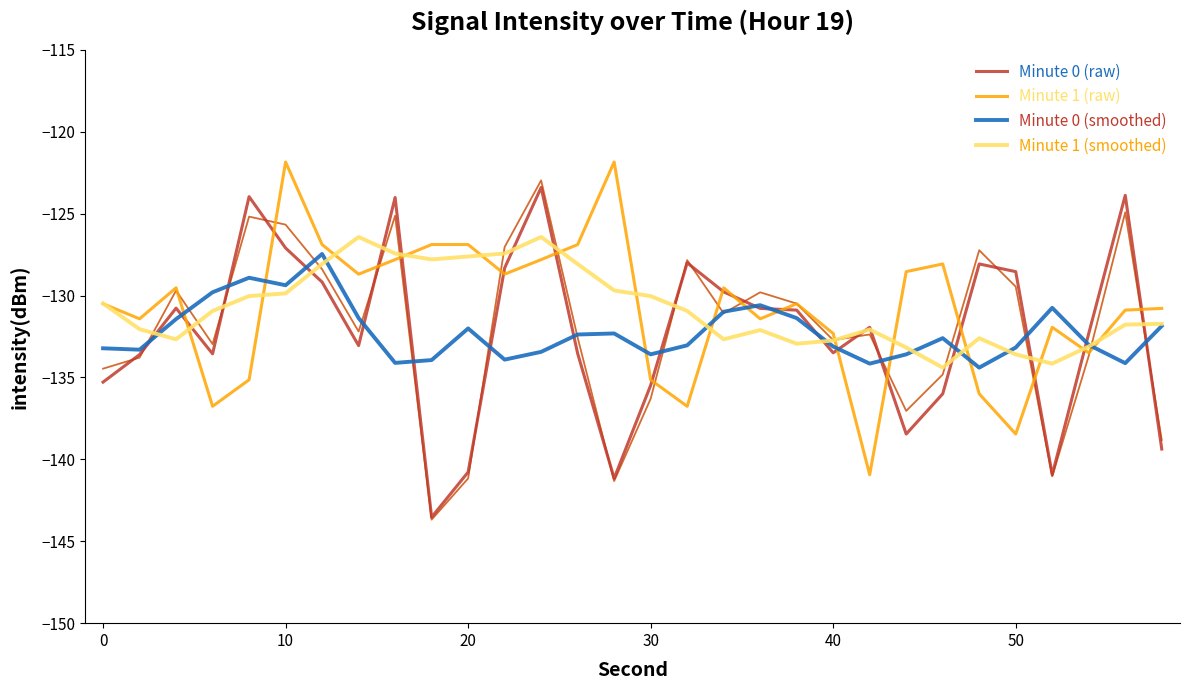

The Minute 0 (raw) series shows -48.8 at 0. True or false?

False